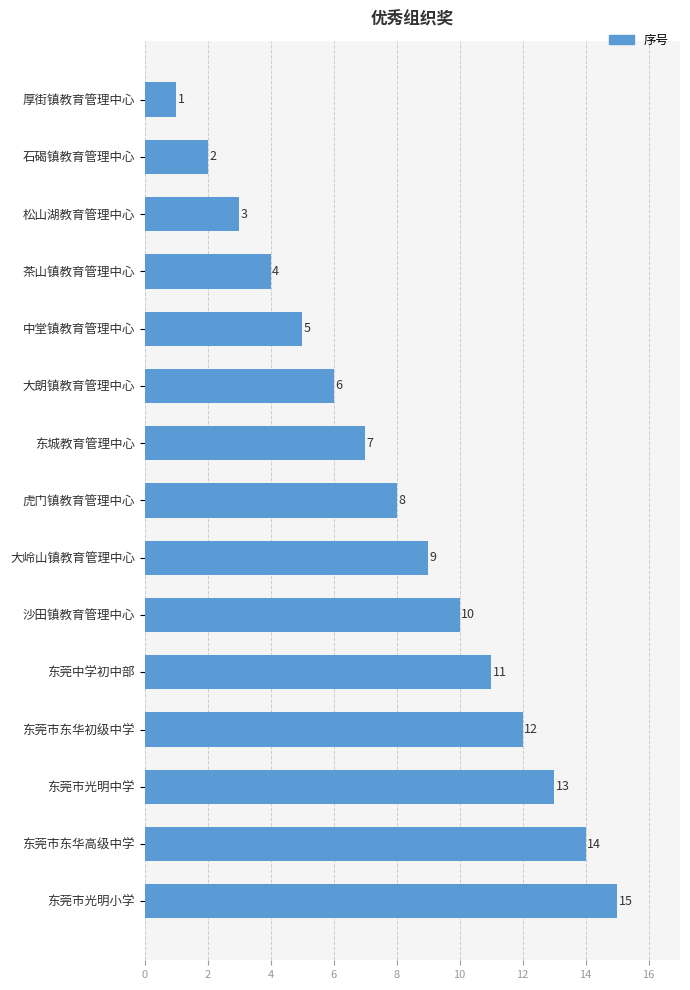

The value at 大朗镇教育管理中心 is 3. True or false?

False